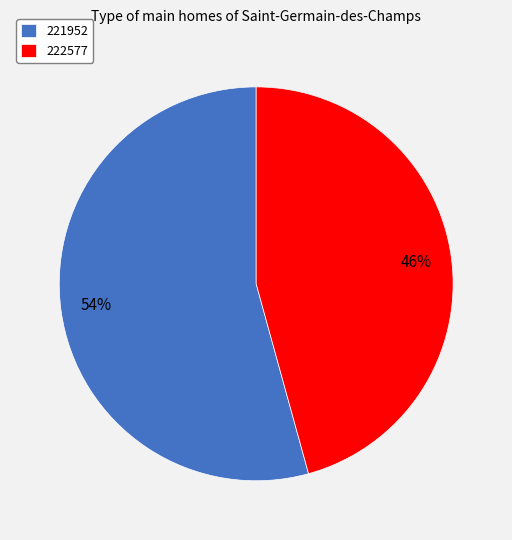

What is the smallest slice in the pie chart?

222577